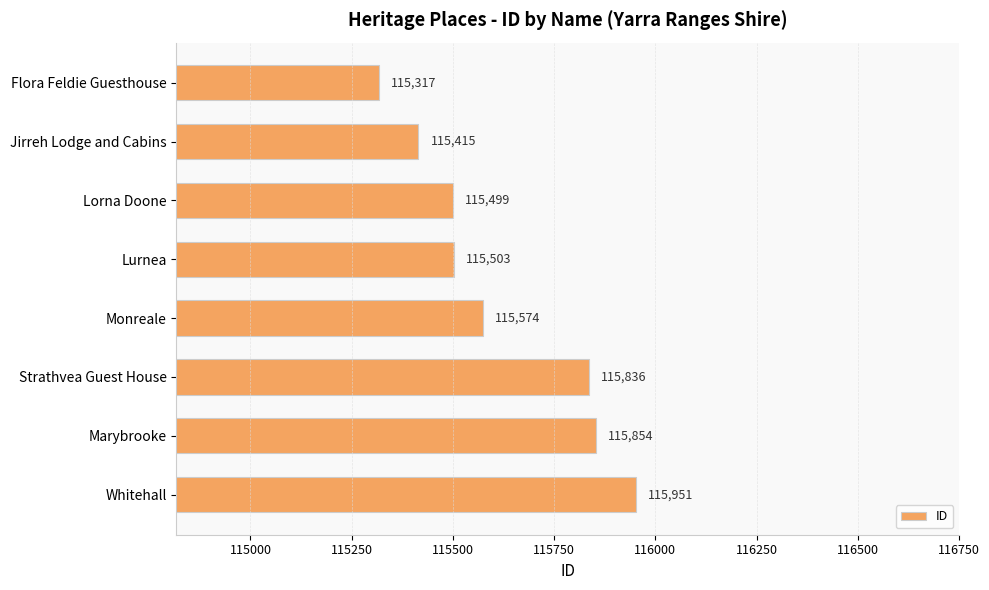

List the labels in order of value, smallest first.

Flora Feldie Guesthouse, Jirreh Lodge and Cabins, Lorna Doone, Lurnea, Monreale, Strathvea Guest House, Marybrooke, Whitehall